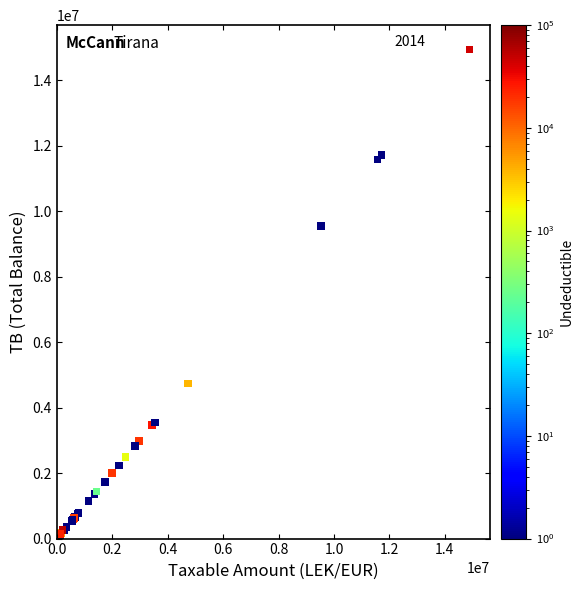

What Y value in the scatter plot is closest to 7465579?

9536057.6